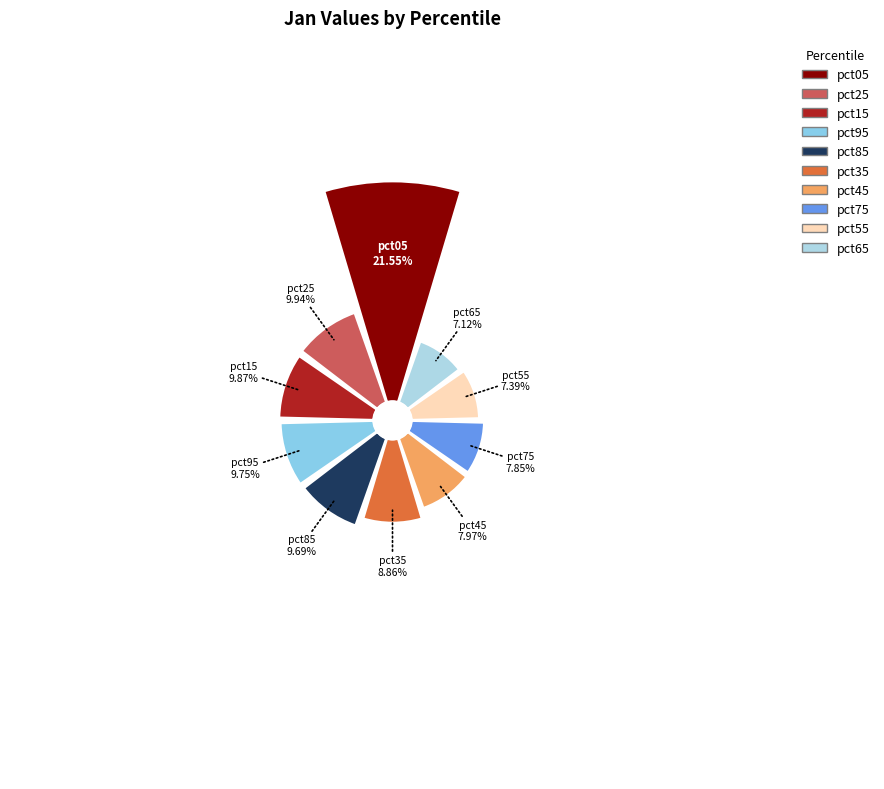

Is the sum of pct65 and pct45 greater than half?

No